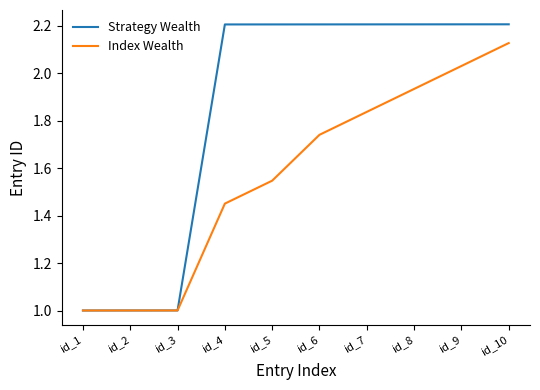

The value of Strategy Wealth at id_7 is 0.5. True or false?

False